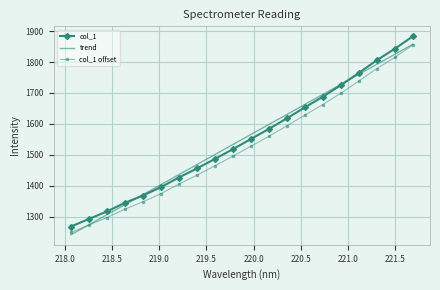

True or false: col_1 and trend intersect in this chart.

True